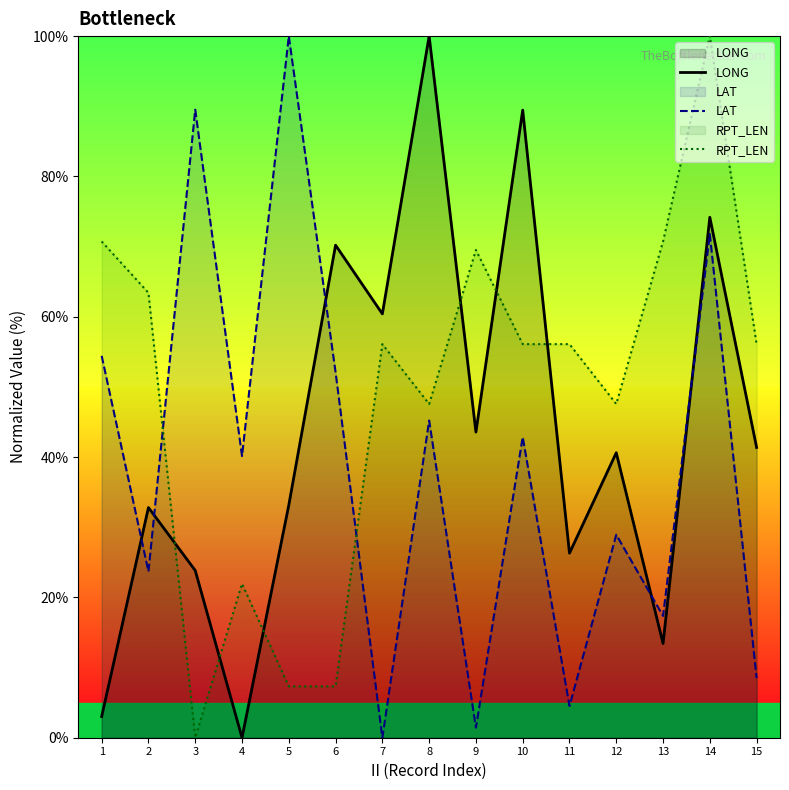

Which series has the largest total across all categories?

RPT_LEN